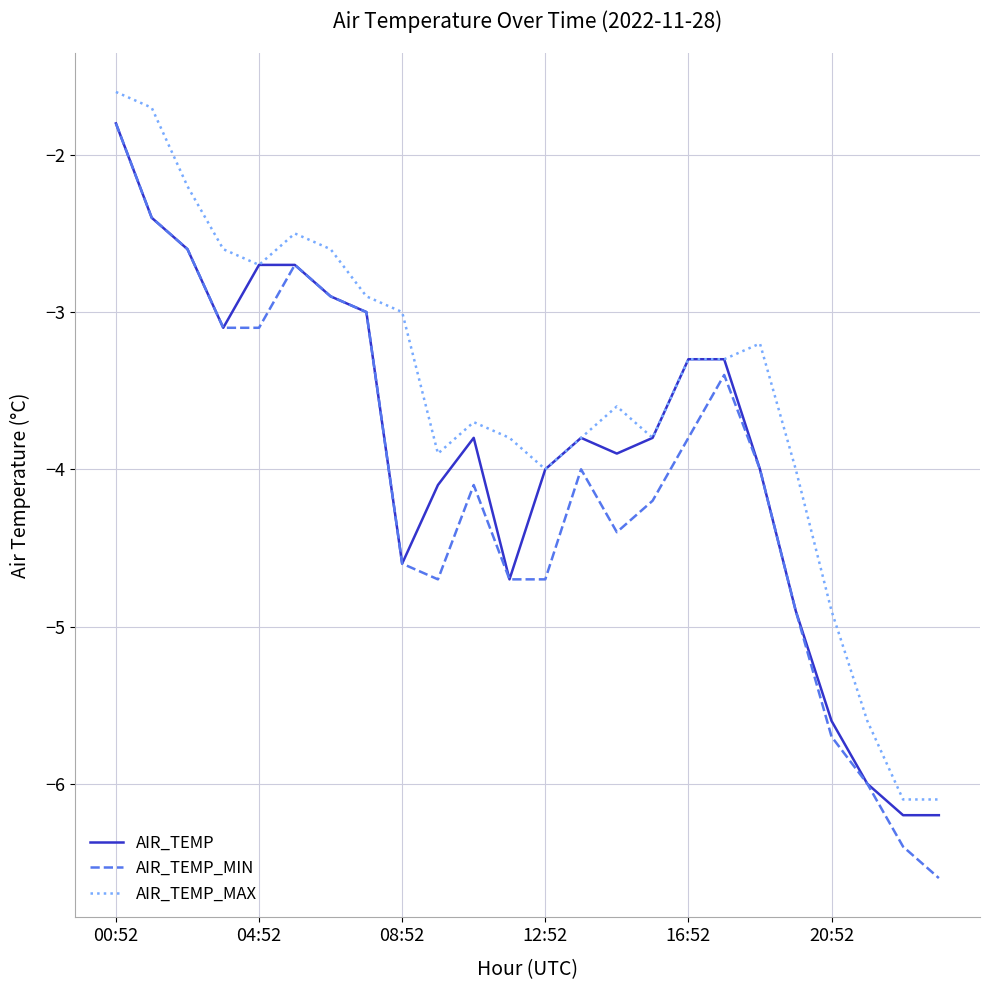

What is the difference between the second highest and second lowest values in the AIR_TEMP series?

3.8